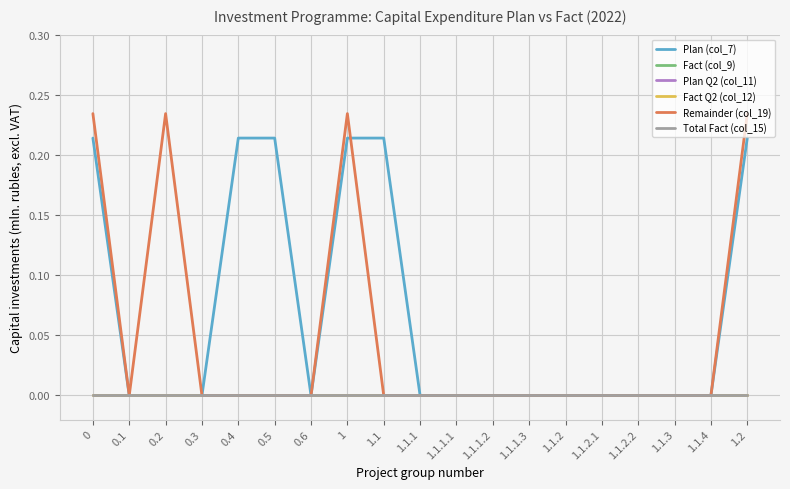

Does the chart have visible grid lines?

Yes